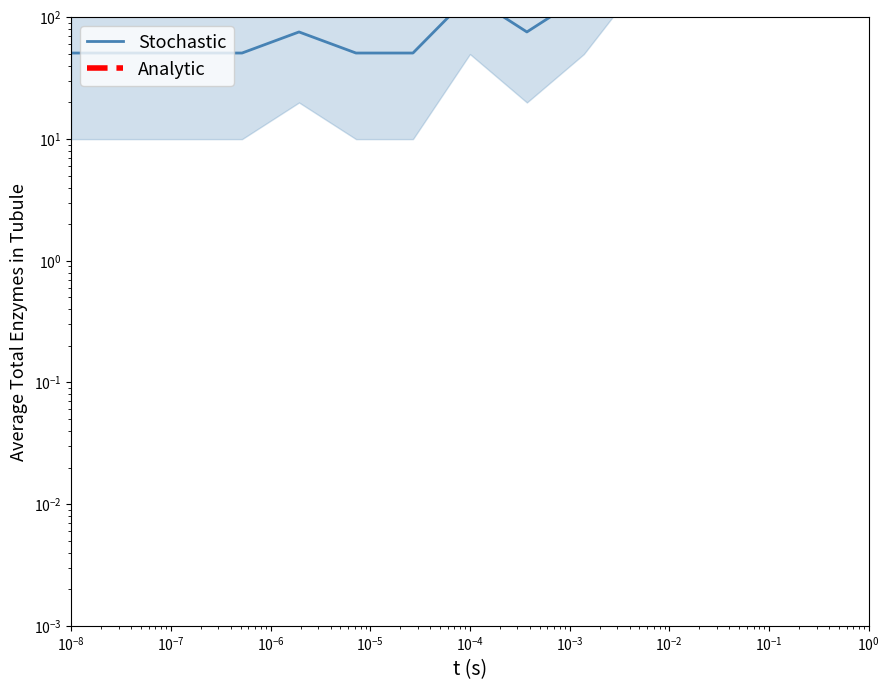

The value of Analytic at 14 is 1799.0. True or false?

False